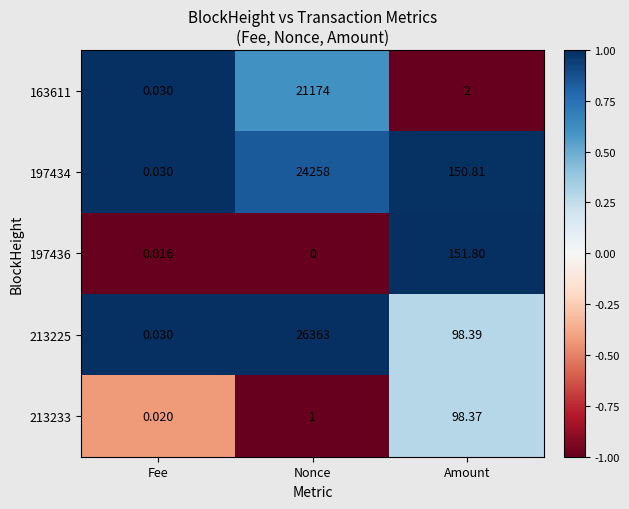

Rank the categories by 213233 value from lowest to highest.

Fee, Nonce, Amount